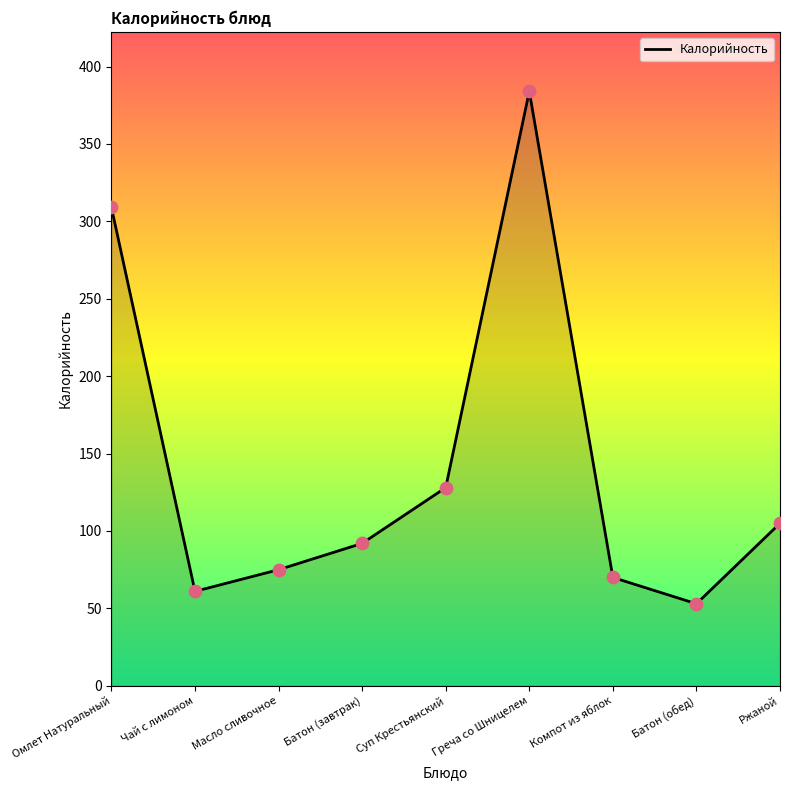

Which has a higher value, Батон (завтрак) or Компот из яблок?

Батон (завтрак)